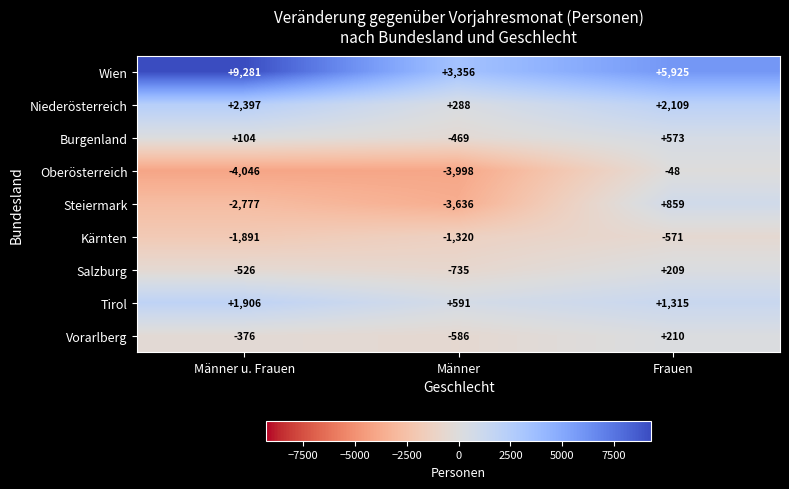

Reading left to right, what are all the values shown in this chart?

Wien: Männer u. Frauen=9281	Männer=3356	Frauen=5925
Niederösterreich: Männer u. Frauen=2397	Männer=288	Frauen=2109
Burgenland: Männer u. Frauen=104	Männer=-469	Frauen=573
Oberösterreich: Männer u. Frauen=-4046	Männer=-3998	Frauen=-48
Steiermark: Männer u. Frauen=-2777	Männer=-3636	Frauen=859
Kärnten: Männer u. Frauen=-1891	Männer=-1320	Frauen=-571
Salzburg: Männer u. Frauen=-526	Männer=-735	Frauen=209
Tirol: Männer u. Frauen=1906	Männer=591	Frauen=1315
Vorarlberg: Männer u. Frauen=-376	Männer=-586	Frauen=210